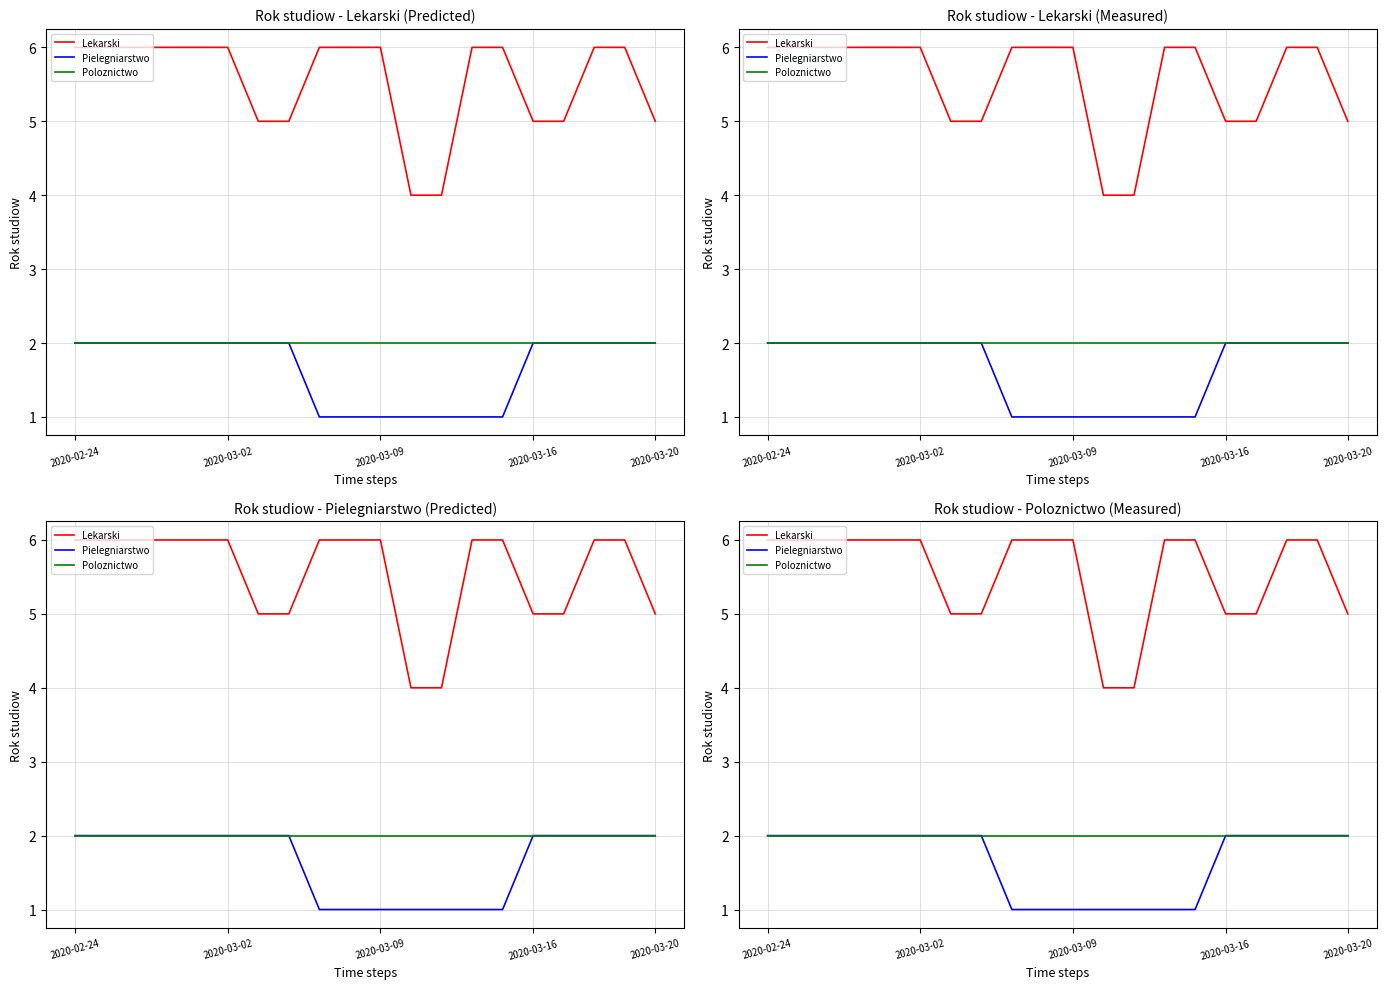

List the series in order of their peak value, highest first.

Lekarski, Pielegniarstwo, Poloznictwo